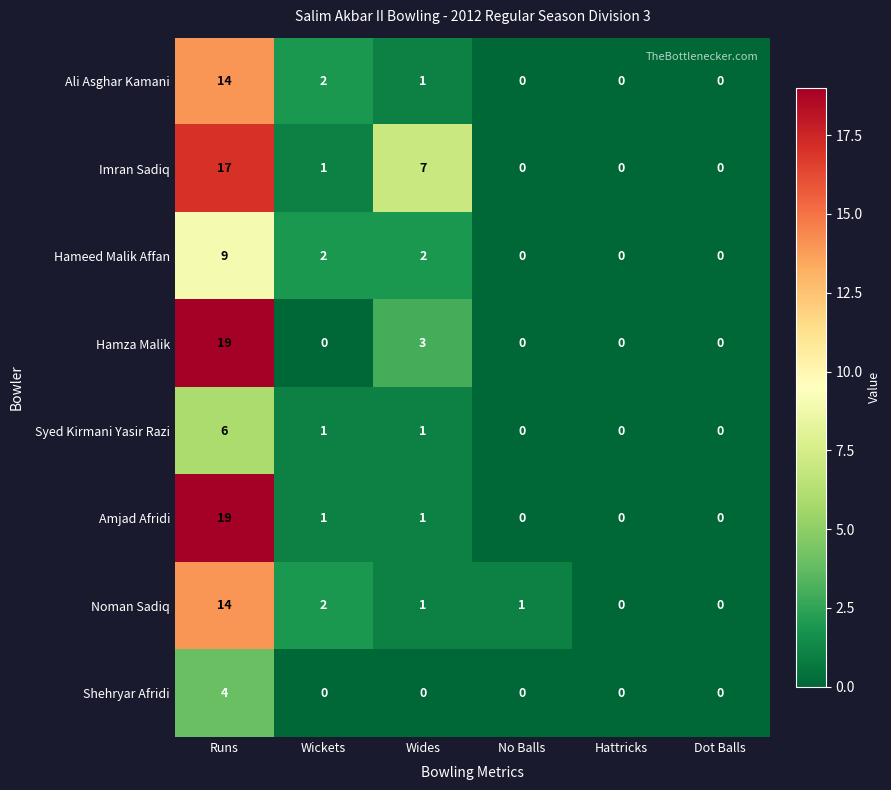

At how many categories does at least one series exceed 13?

1